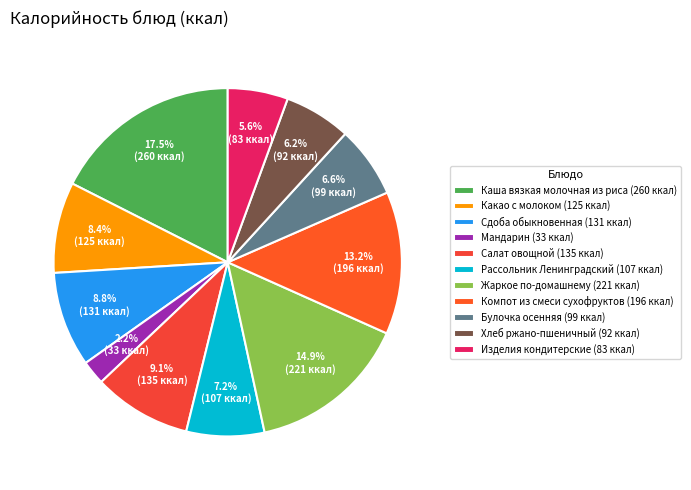

What percentage is the Мандарин slice, to the nearest percent?

2%